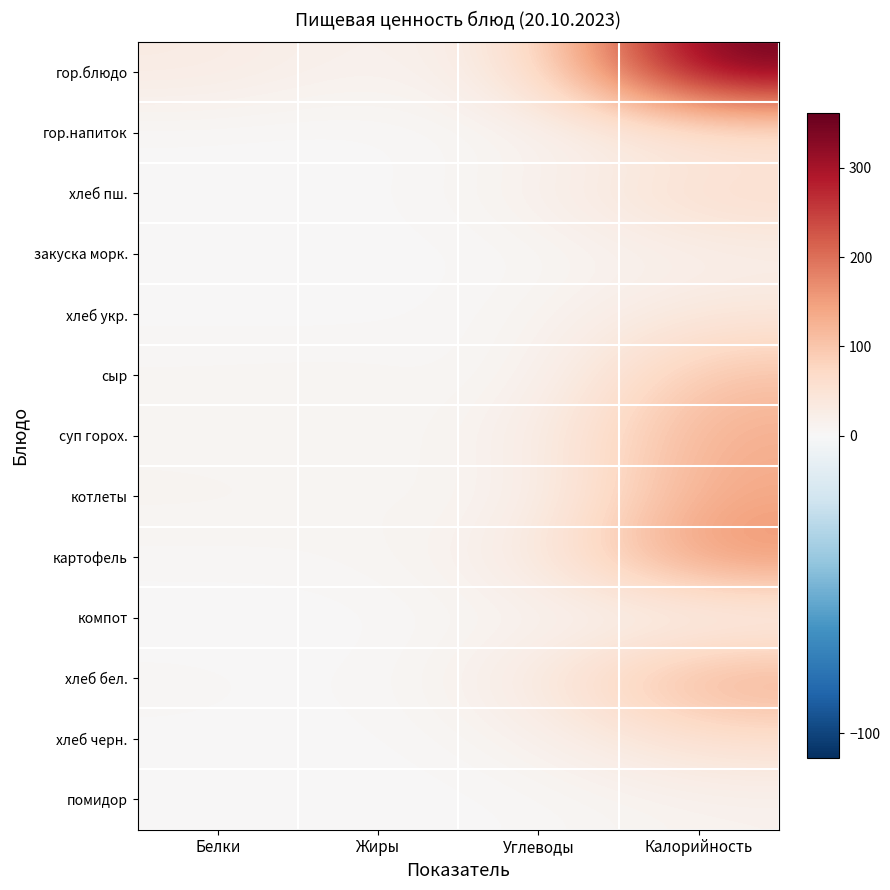

What is the total value across all series at Белки?

71.4